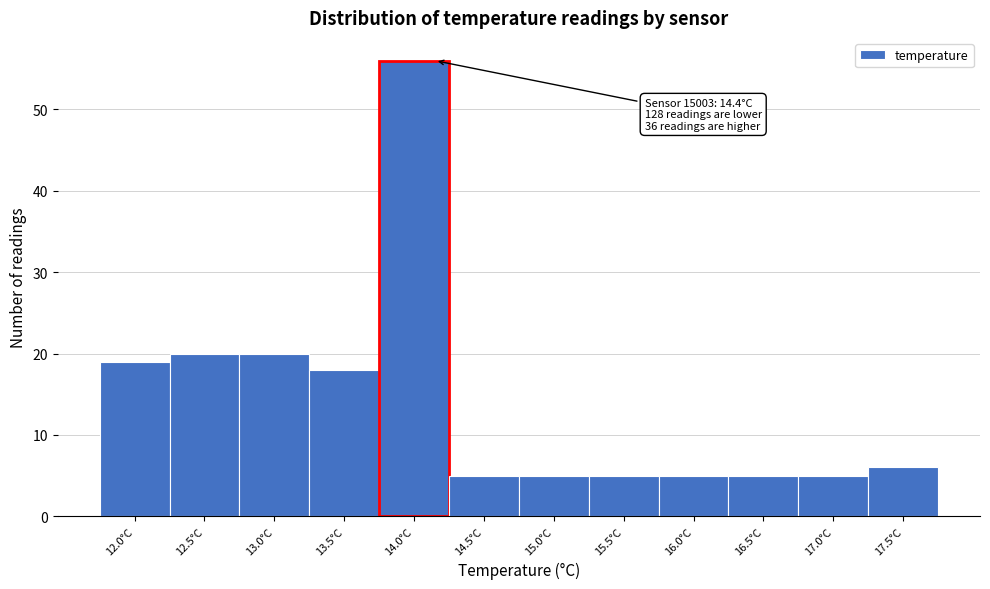

Reading right to left, extract all data points from this chart.

6	5	5	5	5	5	5	56	18	20	20	19